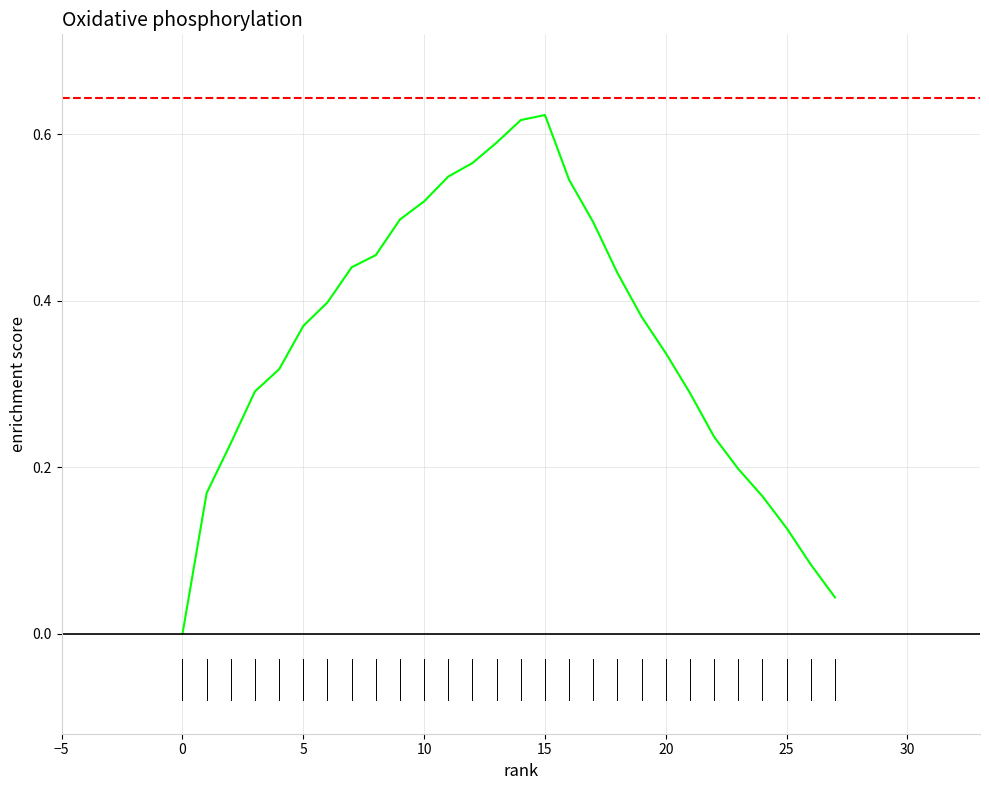

How many points are higher than both their immediate neighbors (excluding endpoints)?

1